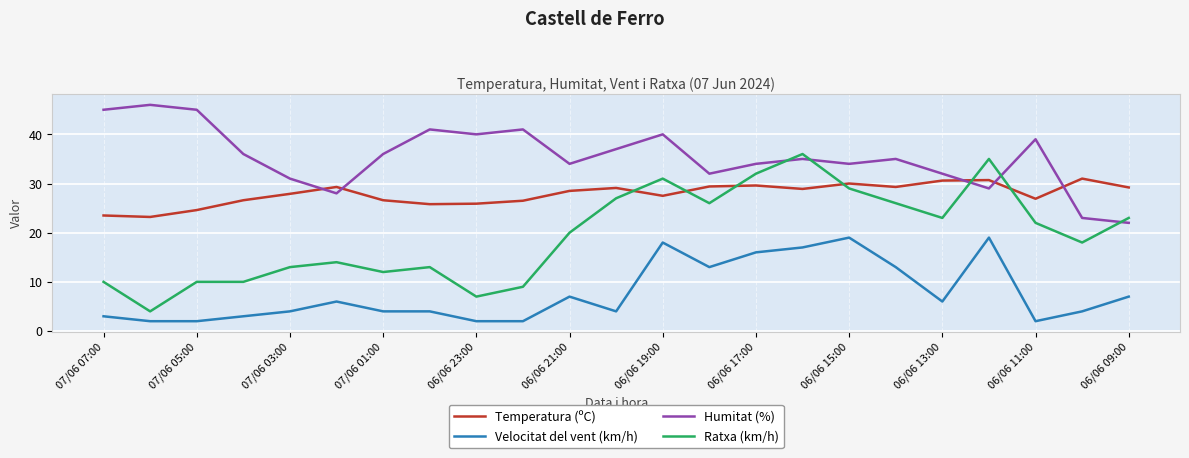

What is the minimum value for Velocitat del vent (km/h)?

2.0